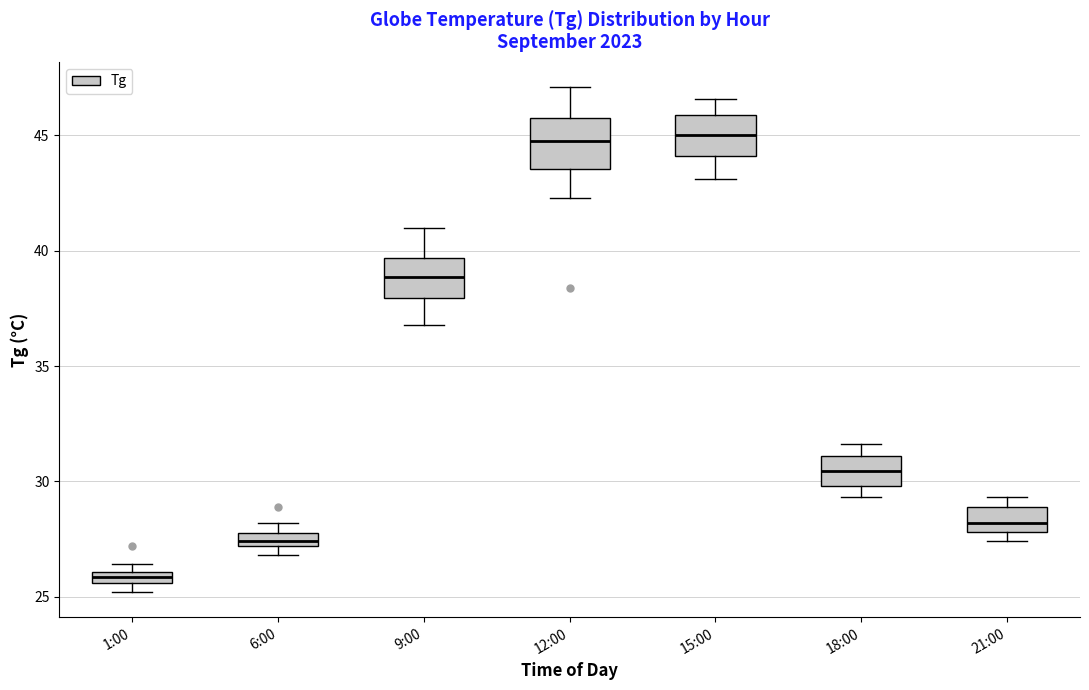

Where is the lower edge of the box for 6:00 on the y-axis? The values are not printed on the chart, so give them approximately, as read against the axis.

27.0